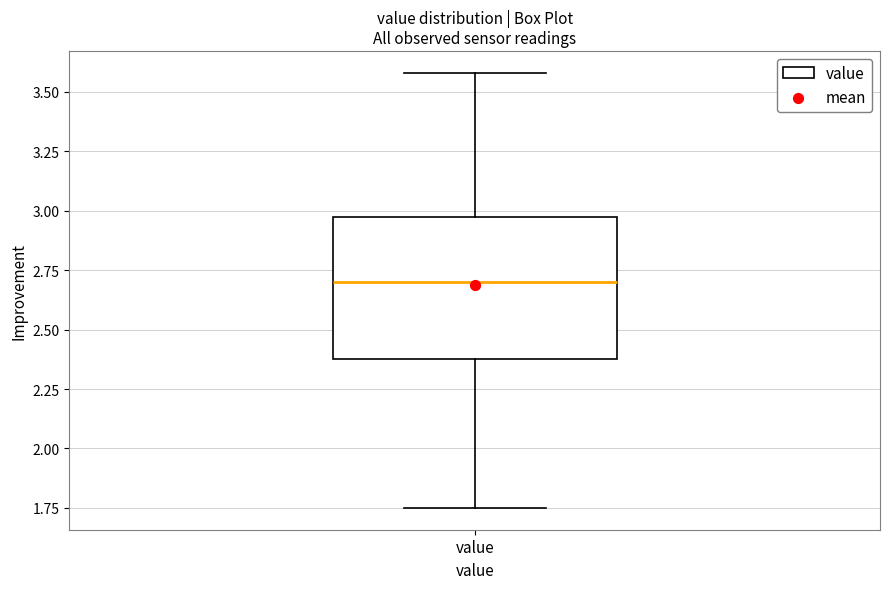

Where does the upper whisker of the box for value end on the y-axis? The values are not printed on the chart, so give them approximately, as read against the axis.

3.60